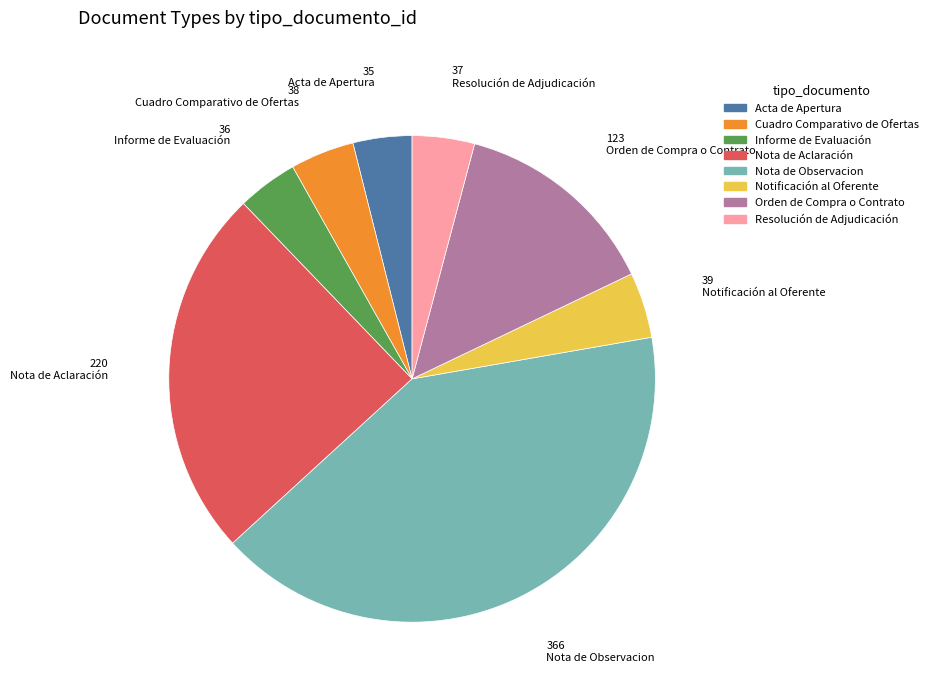

Is the sum of Cuadro Comparativo de Ofertas and Acta de Apertura greater than half?

No